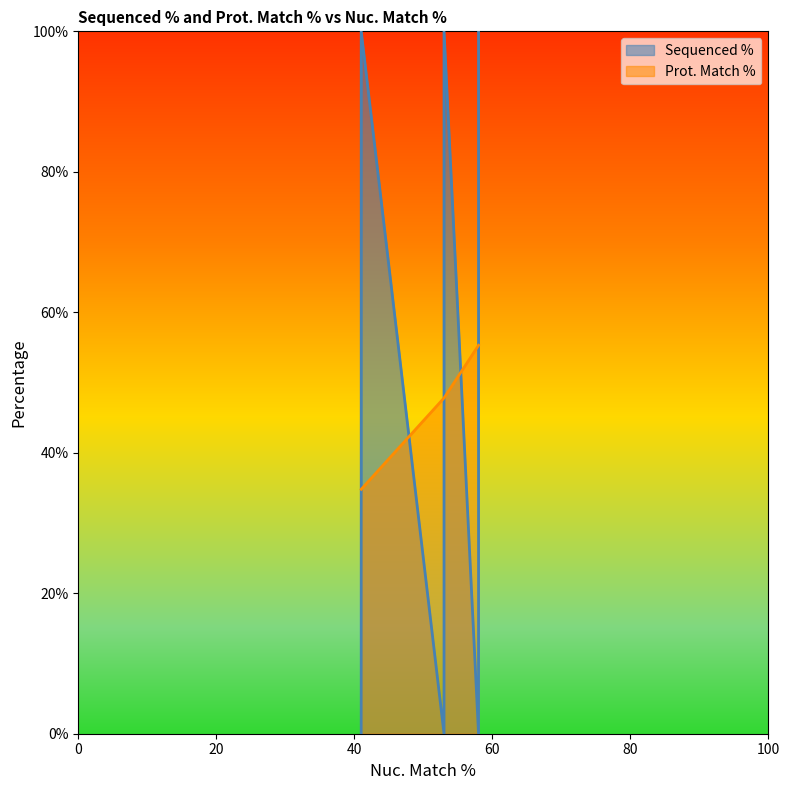

True or false: Prot. Match % and Sequenced % intersect in this chart.

True